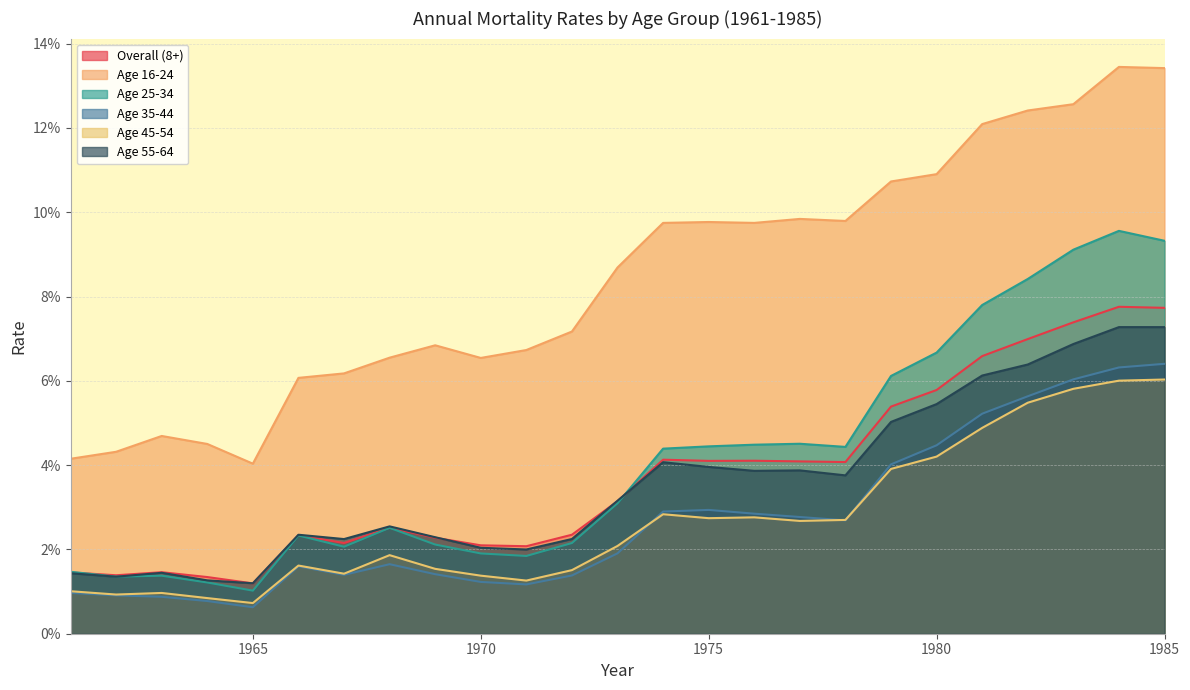

List the series in order of their peak value, lowest first.

Age 45-54, Age 35-44, Age 55-64, Overall (8+), Age 25-34, Age 16-24